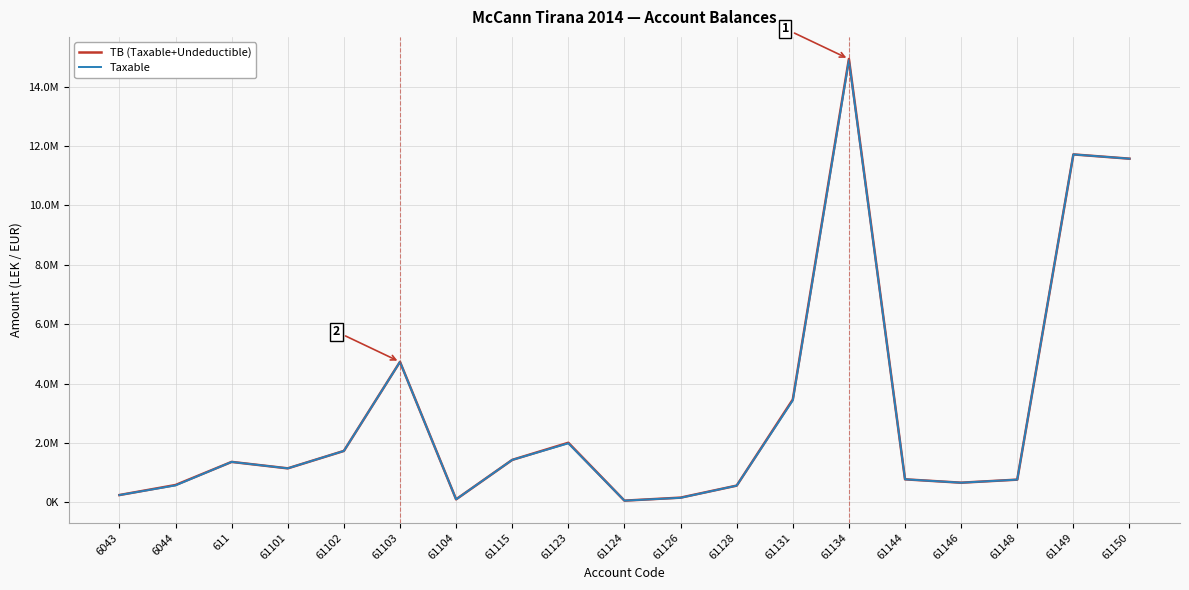

The Taxable series shows 1735151.5 at 61102. True or false?

True